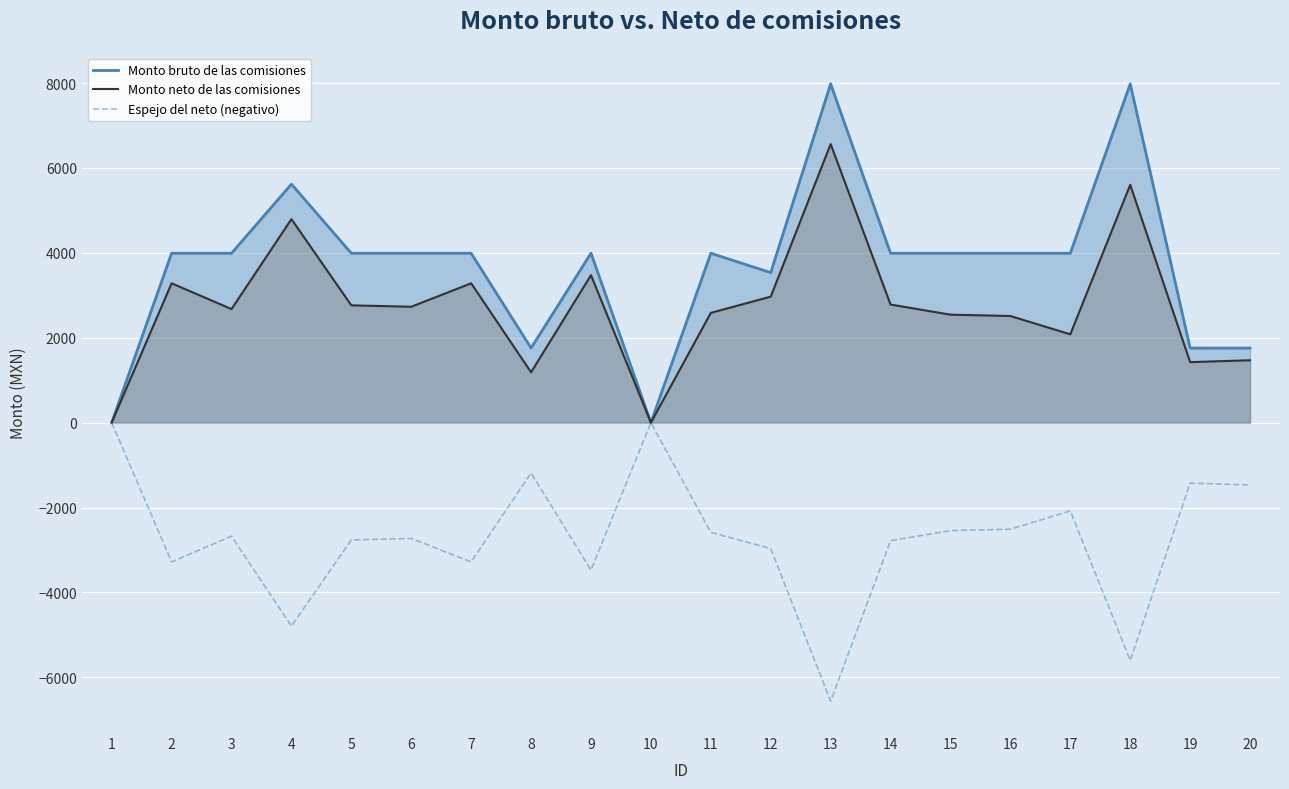

What is the sum of all Espejo del neto (negativo) values?

-54716.8